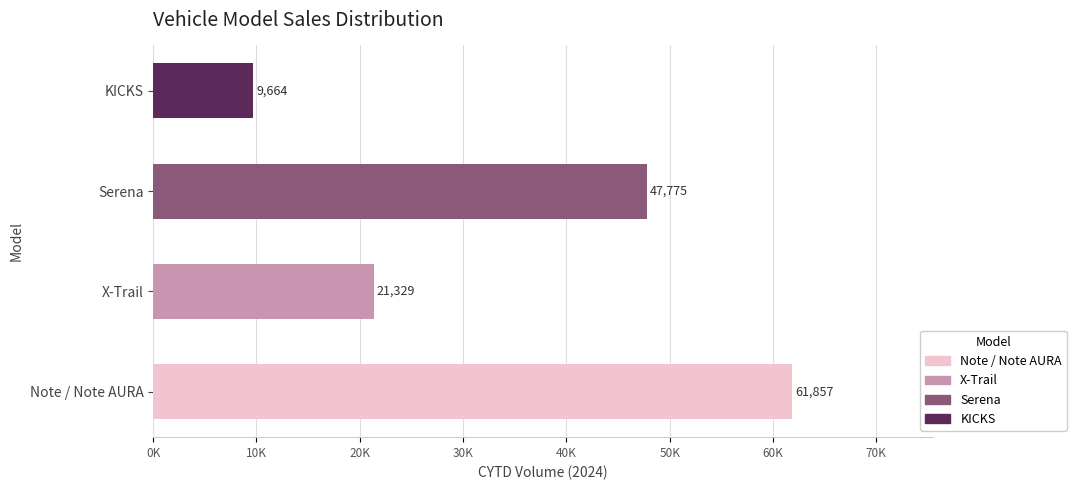

At Serena, list the series in order from largest to smallest.

Note / Note AURA, Serena, X-Trail, KICKS